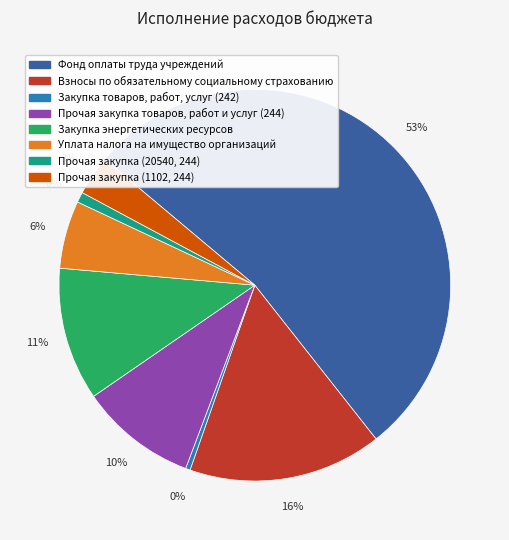

Rank the categories by value from lowest to highest.

Закупка товаров, работ, услуг (242), Прочая закупка (20540, 244), Прочая закупка (1102, 244), Уплата налога на имущество организаций, Прочая закупка товаров, работ и услуг (244), Закупка энергетических ресурсов, Взносы по обязательному социальному страхованию, Фонд оплаты труда учреждений